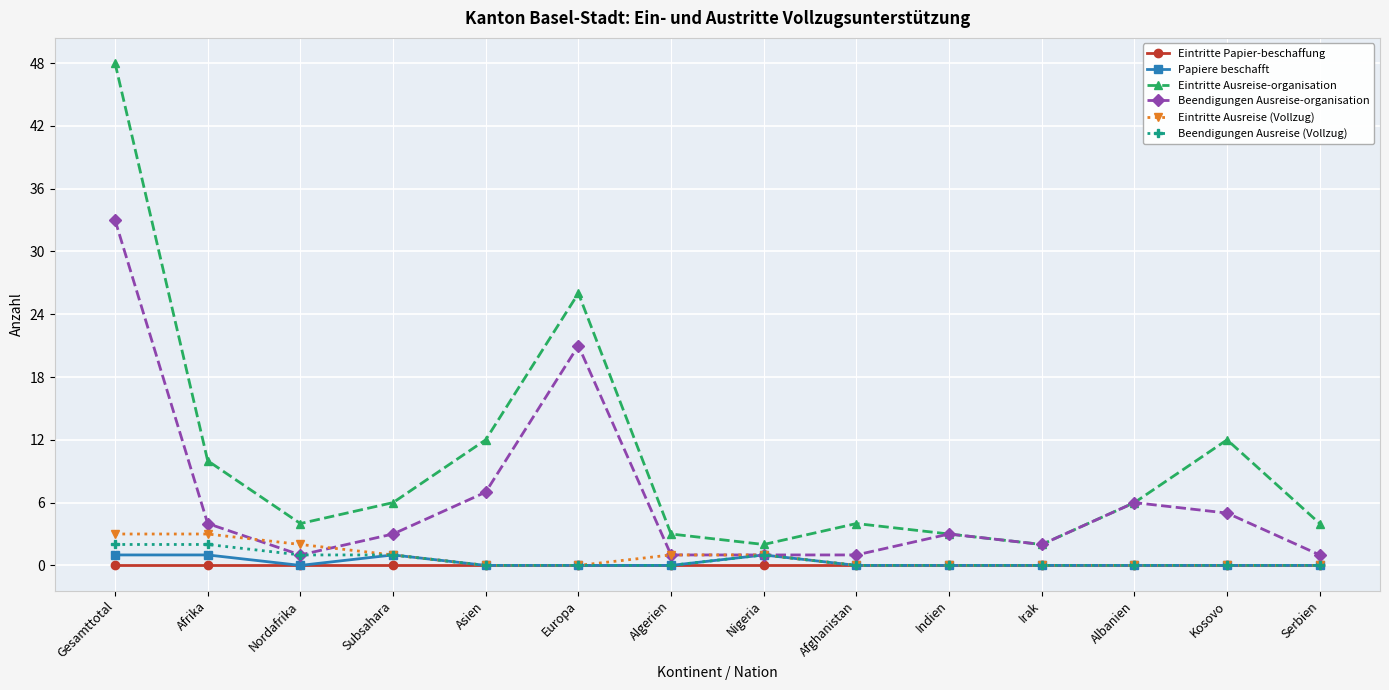

What is the label of the 12th point from the right?

Nordafrika